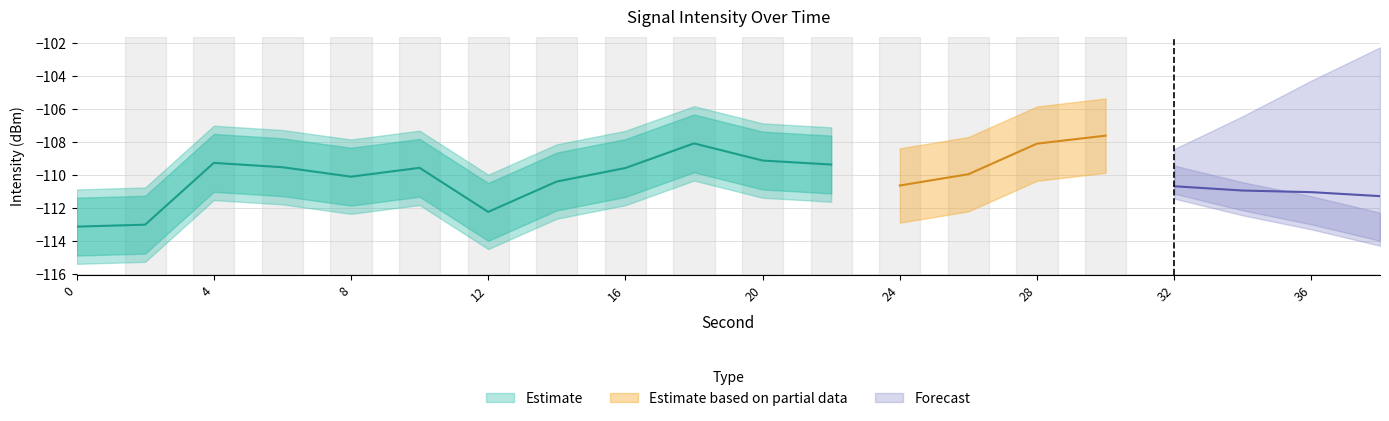

The intensity(dBm) series shows -112.2 at 12. True or false?

True